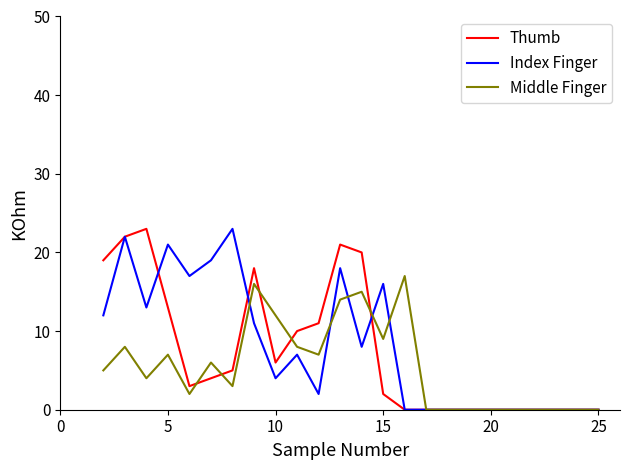

What is the greatest value displayed?

23